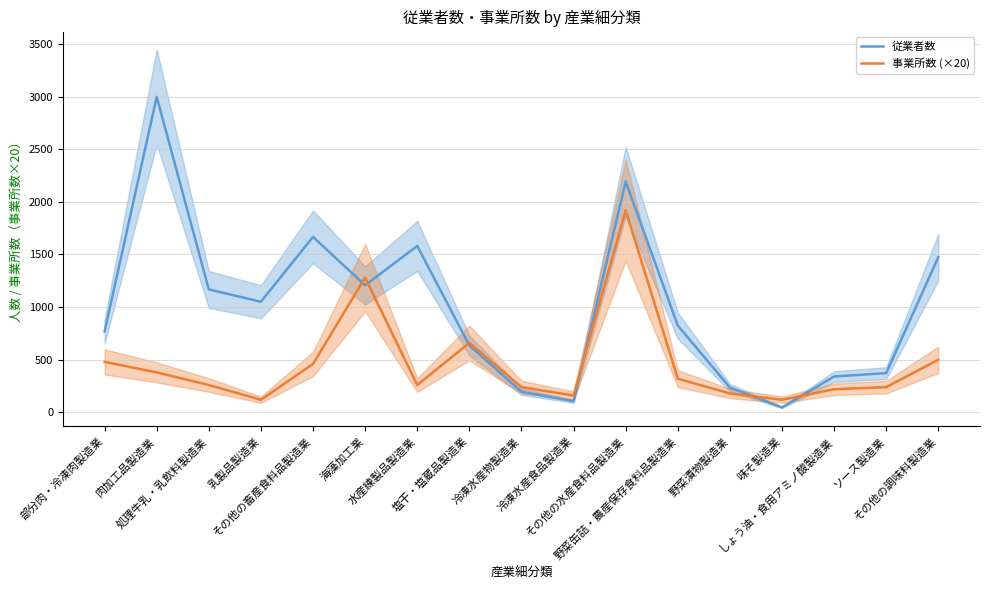

Where do 従業者数 and 事業所数 (×20) first cross each other?

その他の畜産食料品製造業 and 海藻加工業